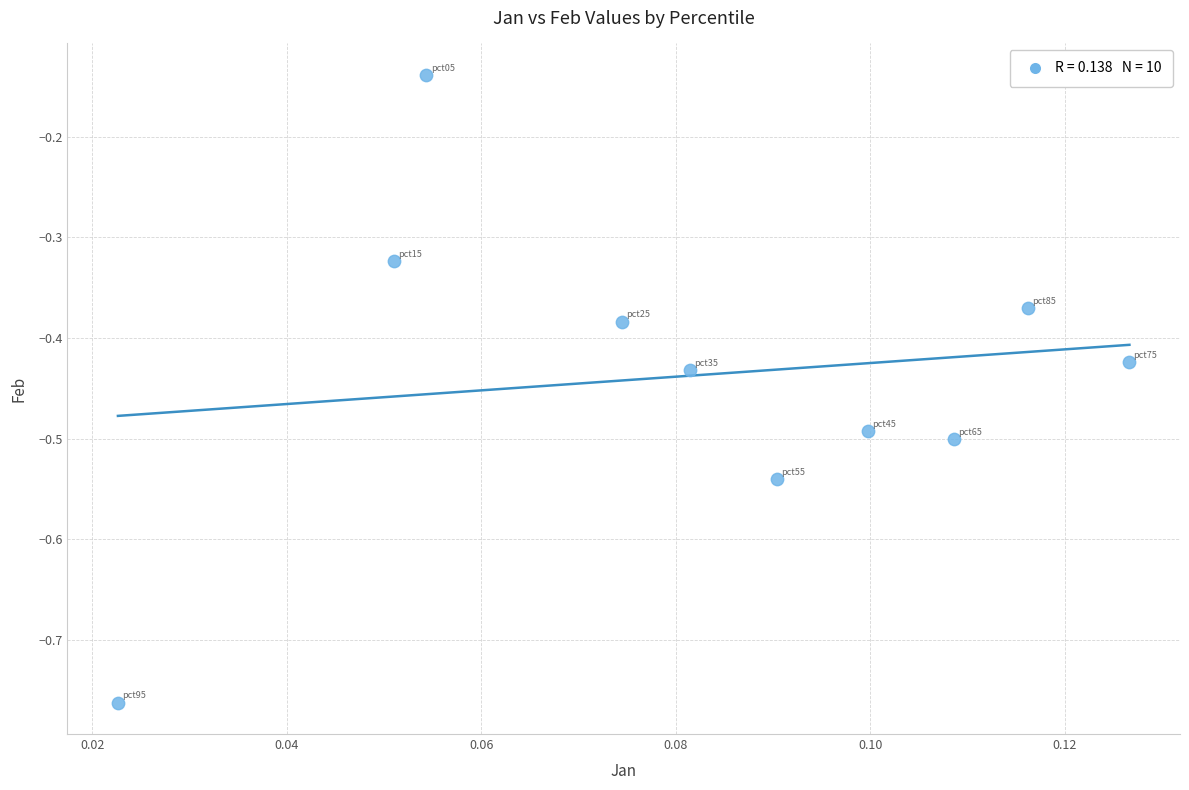

What is the range of Y values (max minus min)?

0.6